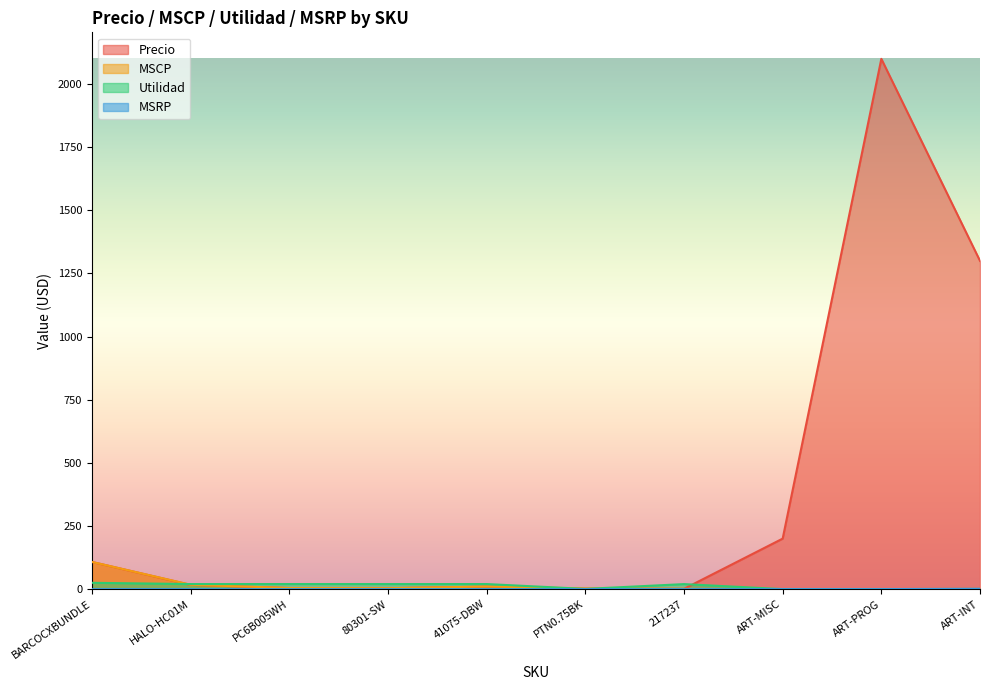

List the labels in order of MSRP value, largest first.

ART-INT, BARCOCXBUNDLE, HALO-HC01M, PC6B005WH, 80301-SW, 41075-DBW, PTN0.75BK, 217237, ART-MISC, ART-PROG